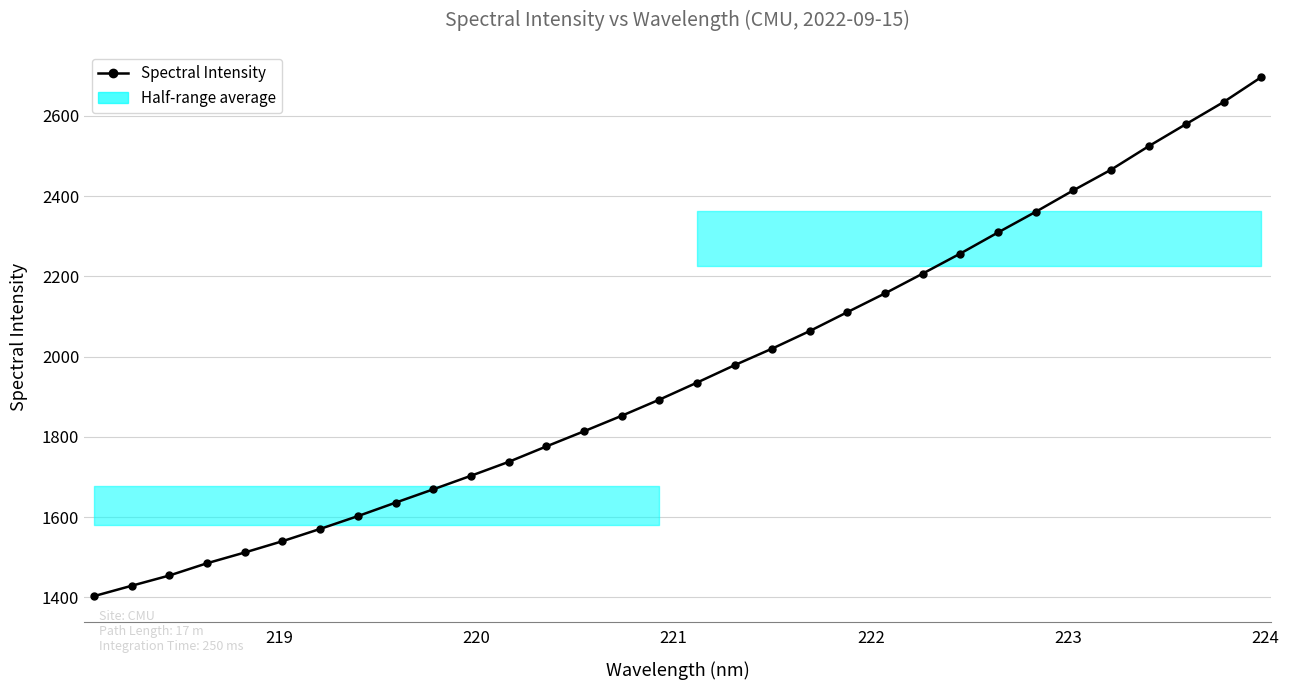

What is the greatest value displayed?

2697.0